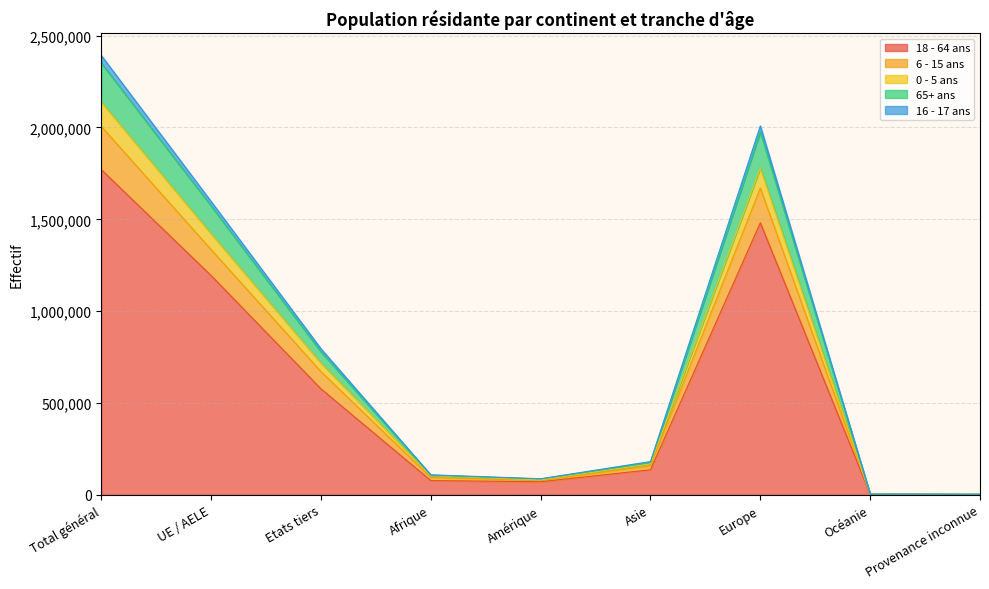

At which label does 18 - 64 ans reach its peak?

Total général